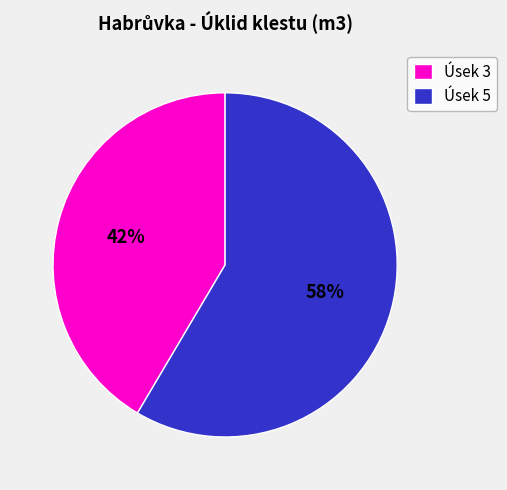

What percentage is the Úsek 3 slice, to the nearest percent?

41%